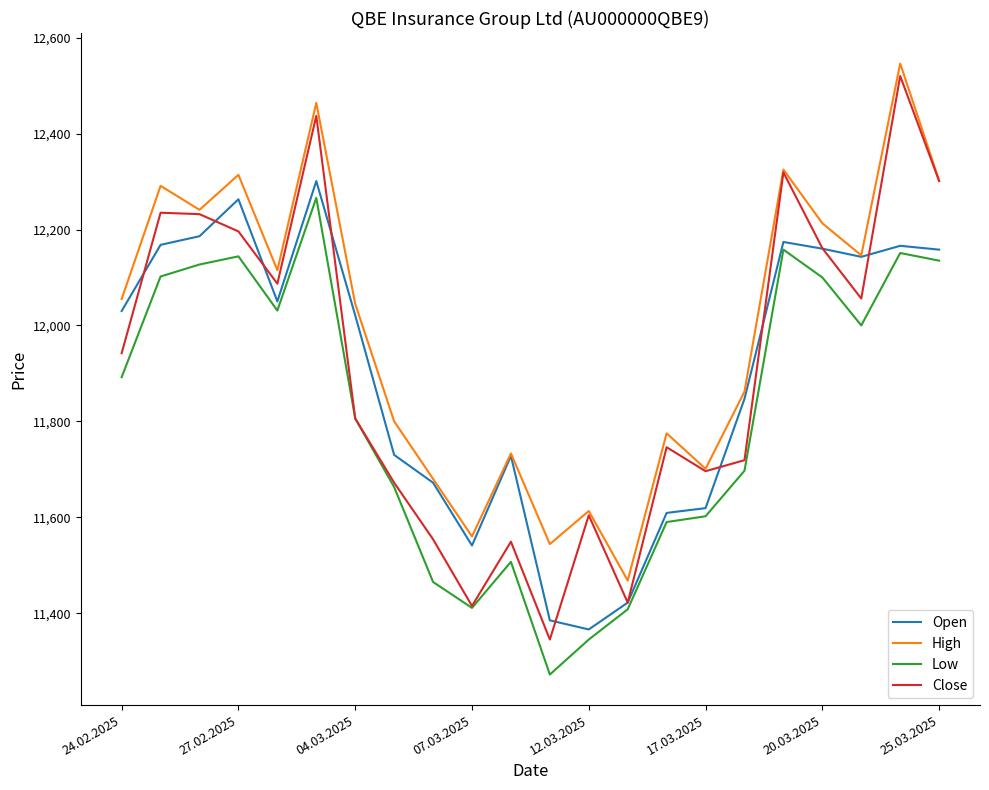

Which series has the largest total across all categories?

High